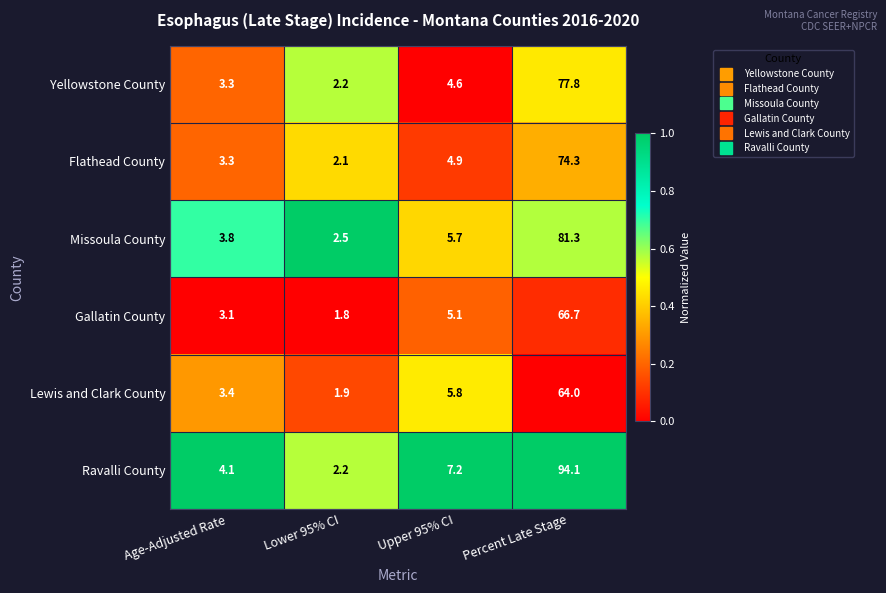

What is the sum of the Flathead County values at Percent Late Stage and Age-Adjusted Rate?

77.6